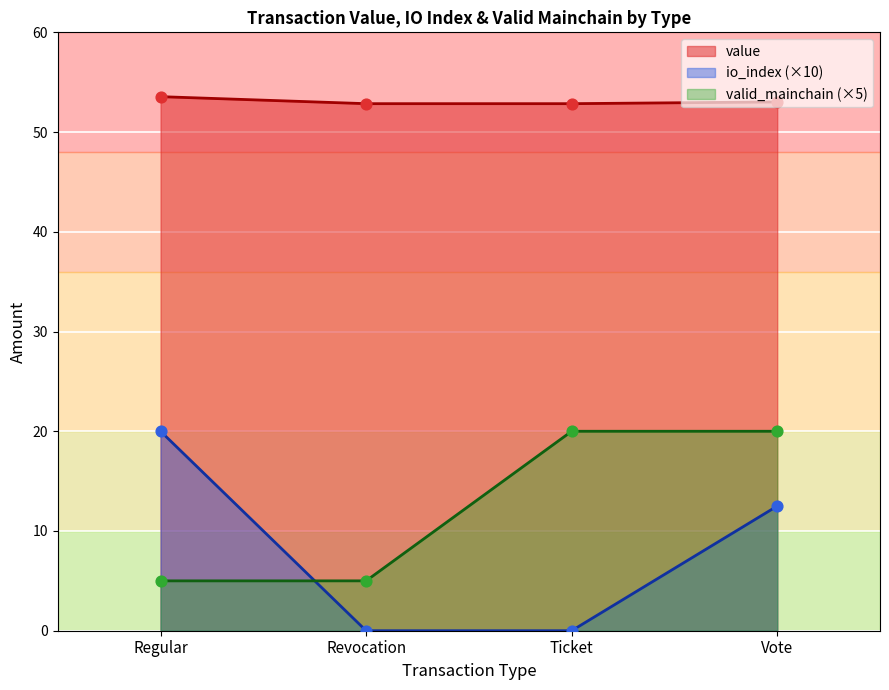

Which series contains the highest Y value?

value